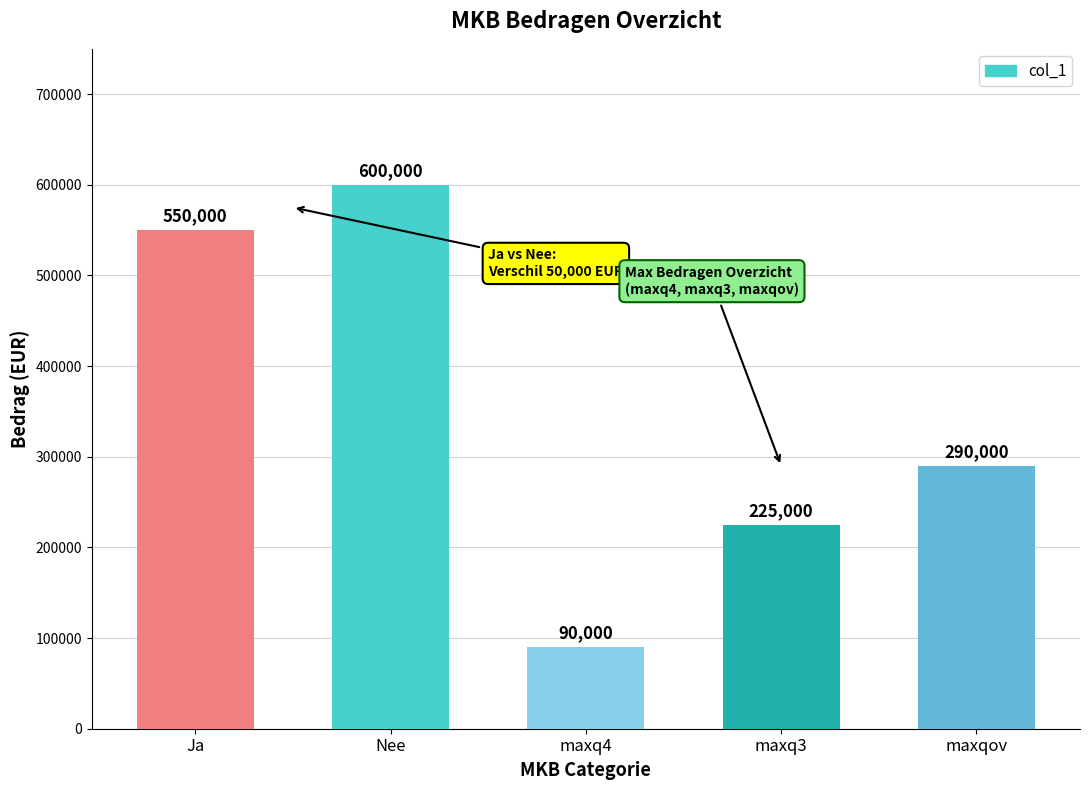

Reading left to right, transcribe all the data shown in this chart.

550000	600000	90000	225000	290000